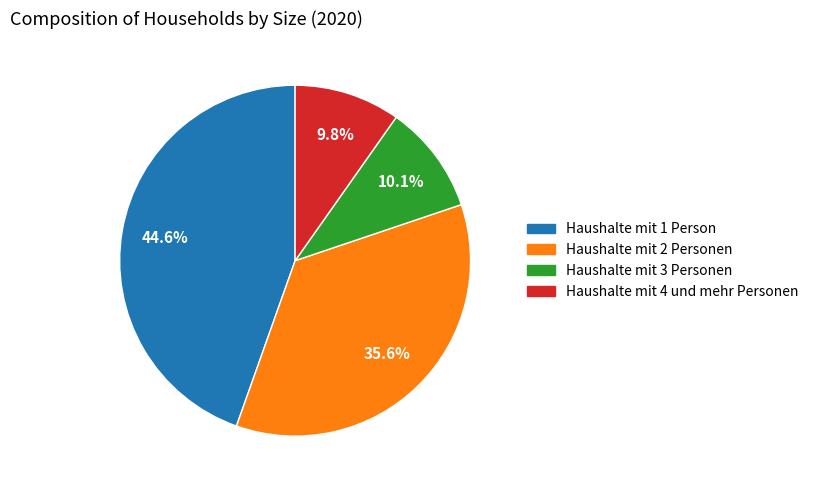

To the nearest percent, what percentage of the pie is Haushalte mit 4 und mehr Personen?

10%